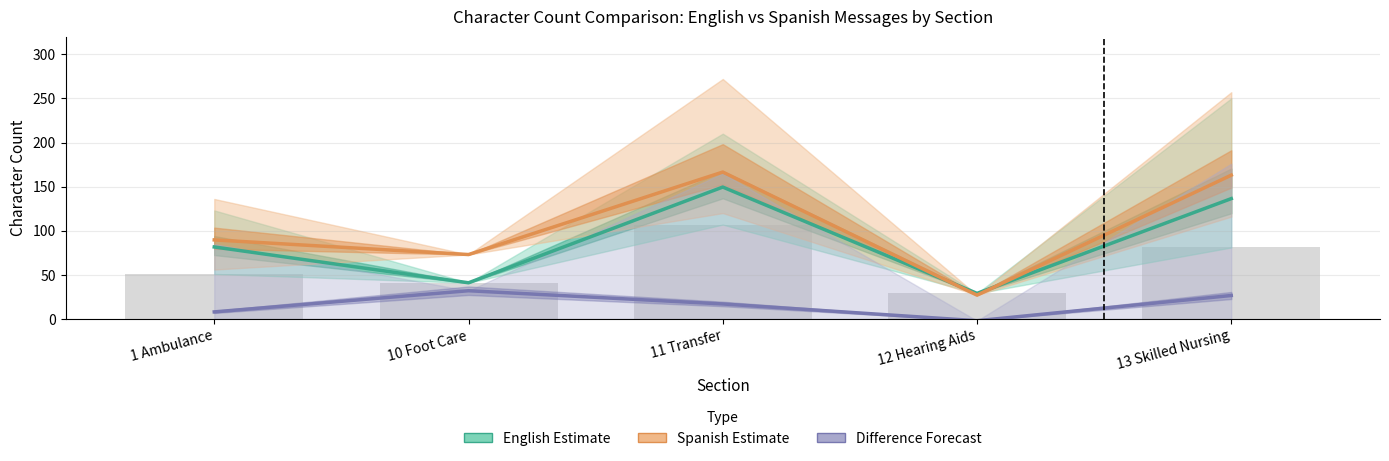

Is it true that English Estimate equals 29.0 at 12 Hearing Aids?

True